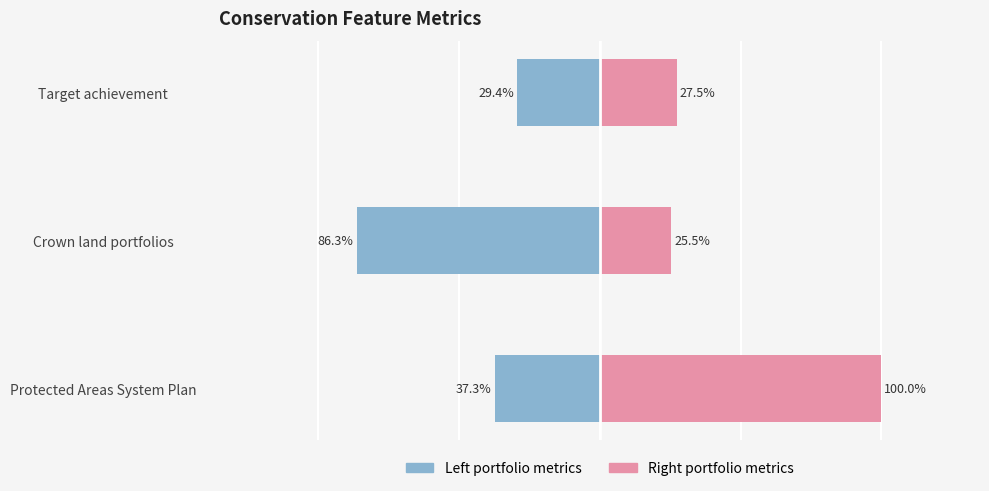

Rank the categories by Right (Pink) value from highest to lowest.

Protected Areas System Plan, Target achievement, Crown land portfolios